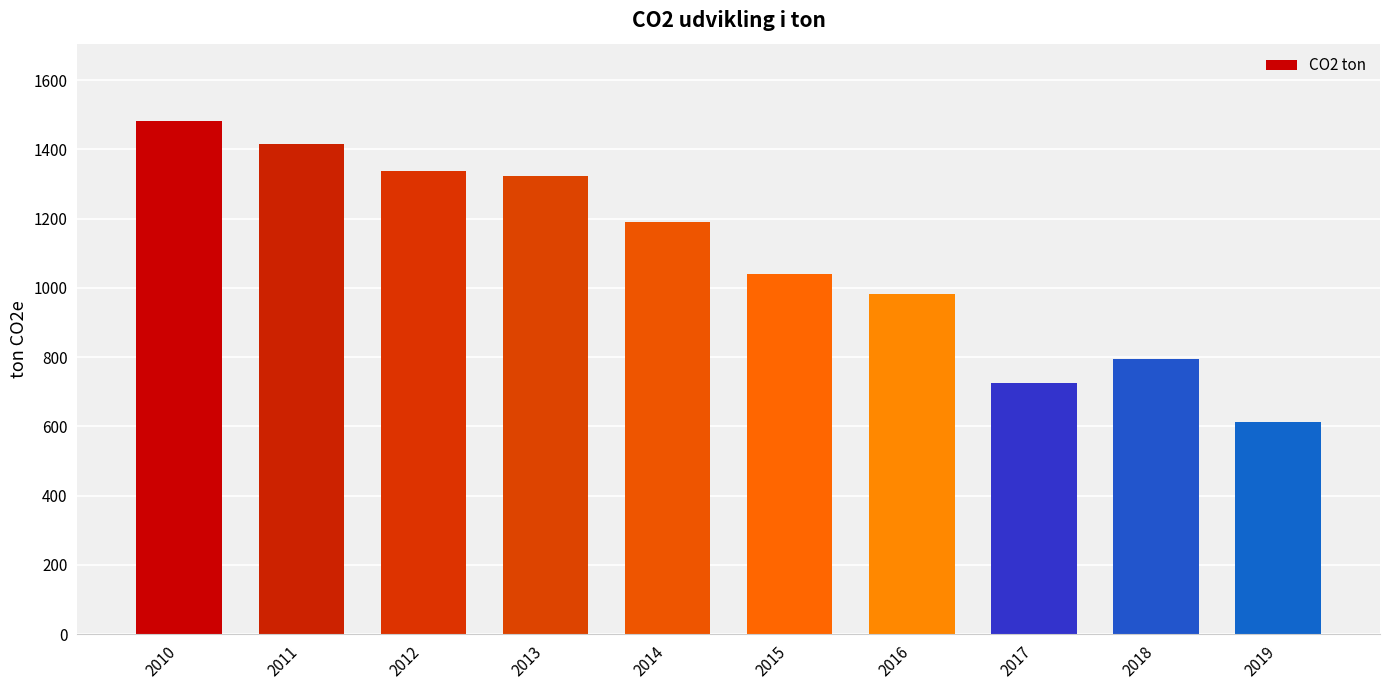

What is the greatest value displayed?

1483